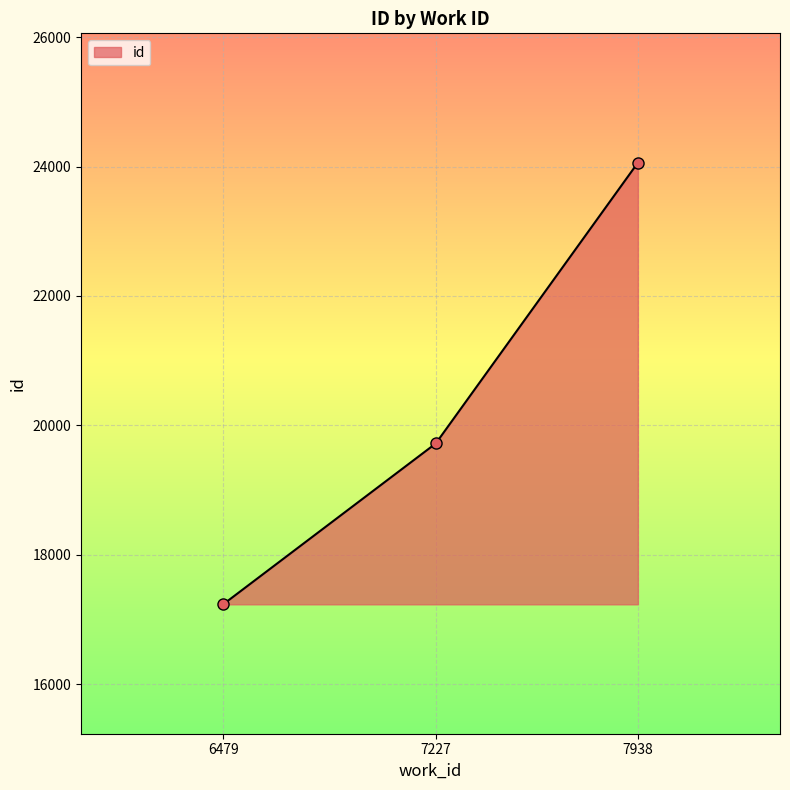

Reading left to right, extract all data points from this chart.

17233	19720	24060